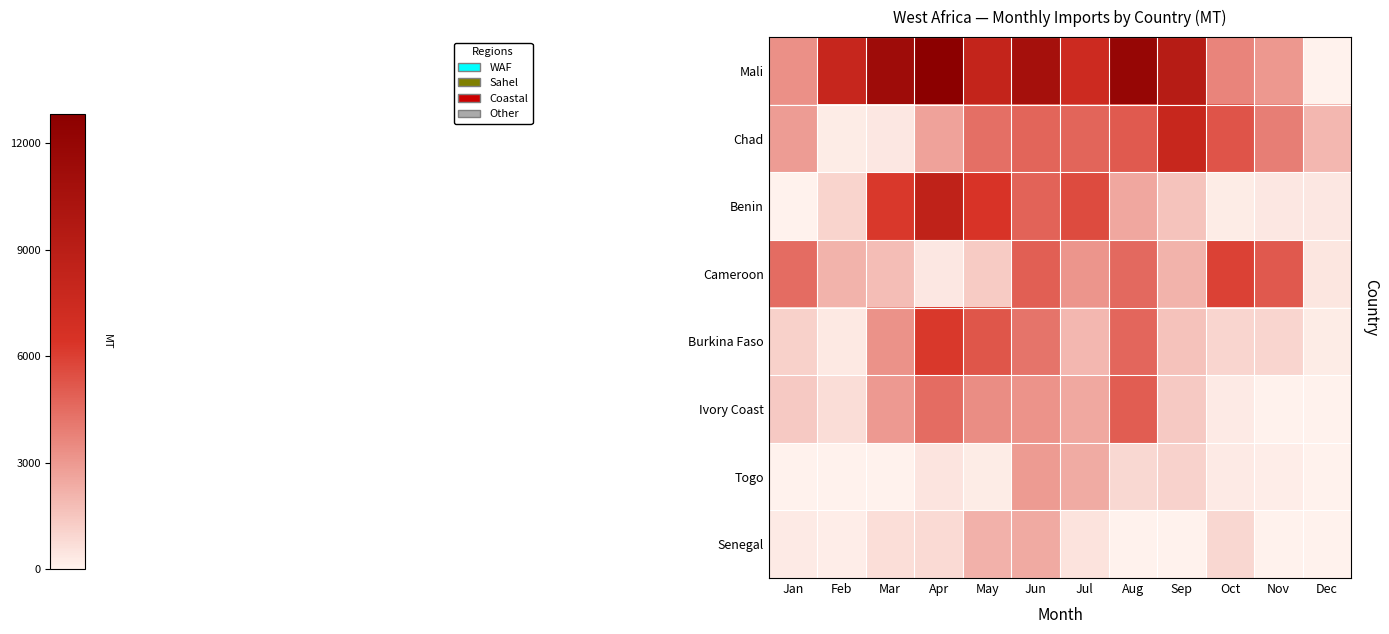

Which series has the largest total across all categories?

Mali